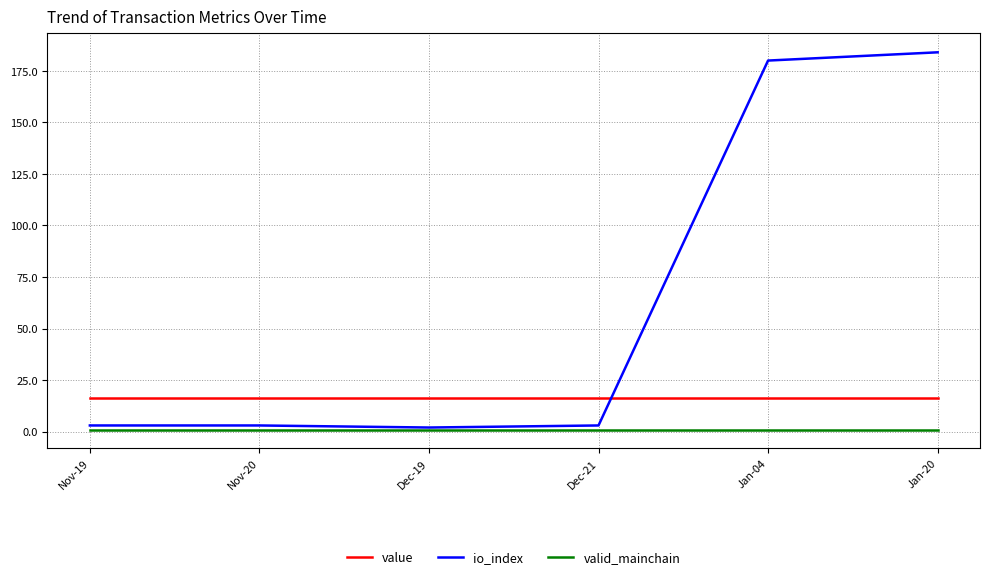

How many lines are shown in the chart?

3